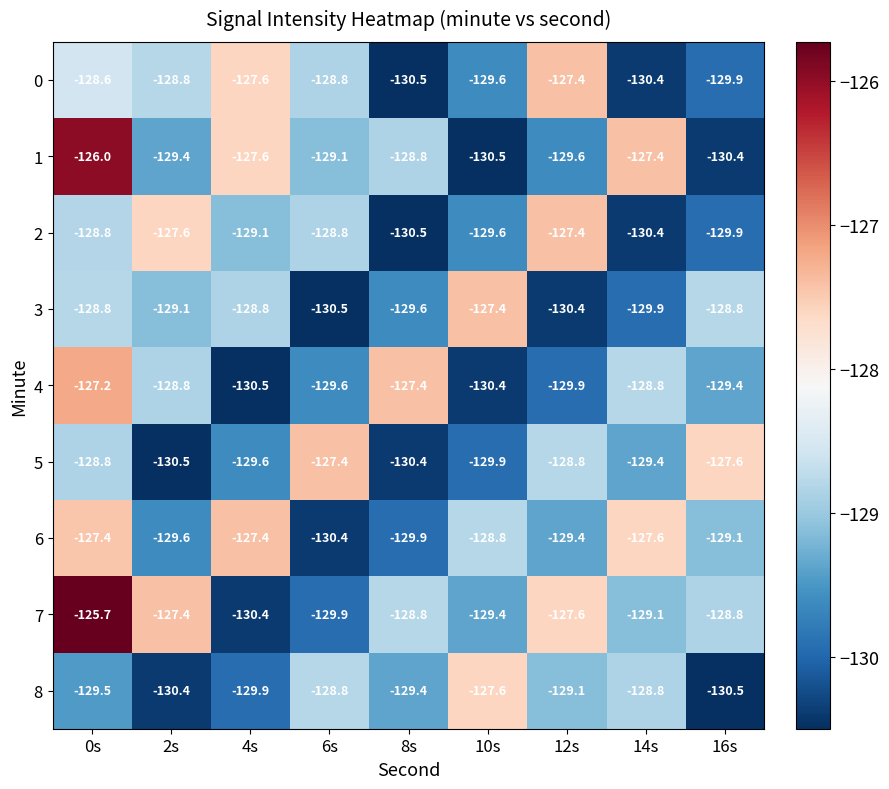

What is the smallest value displayed?

-130.5